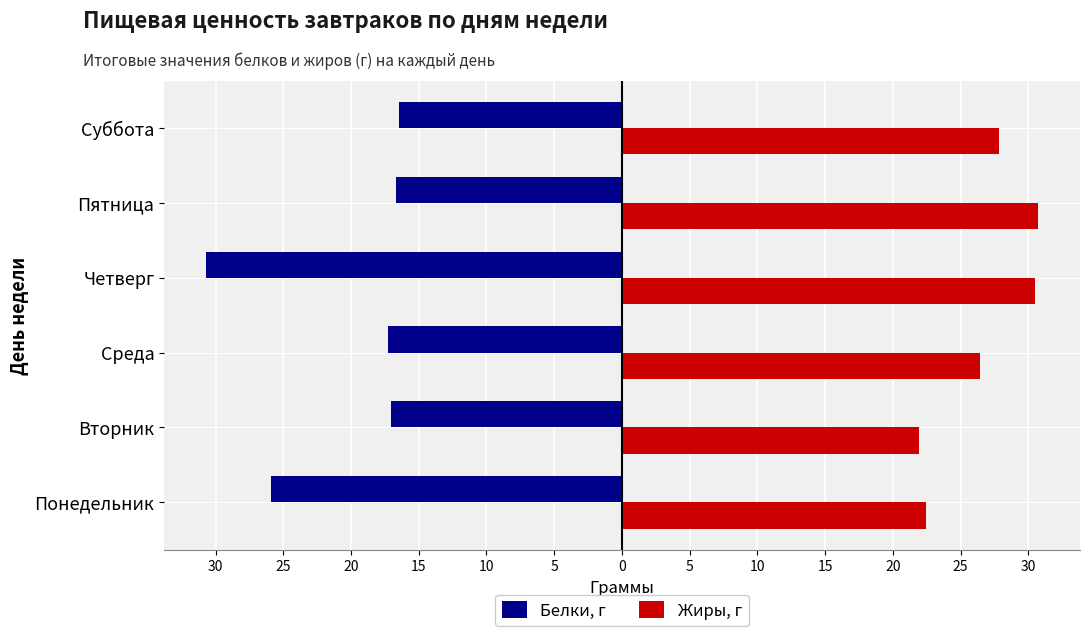

What are all the series names shown in the legend?

Белки, г, Жиры, г